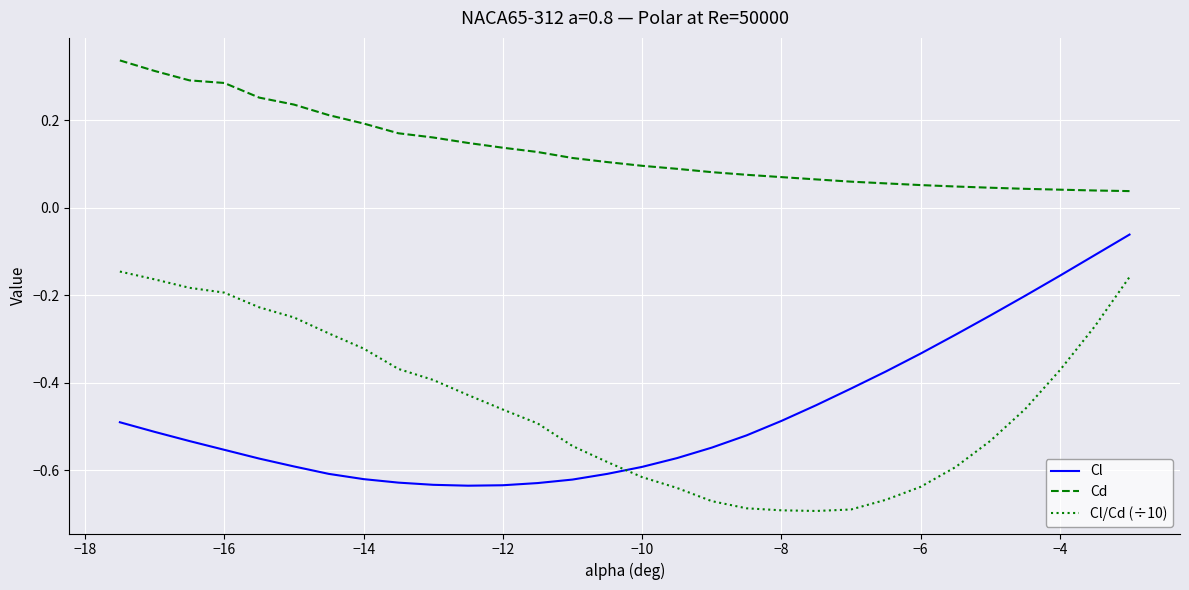

True or false: Cd and Cl/Cd (÷10) cross at least once.

False